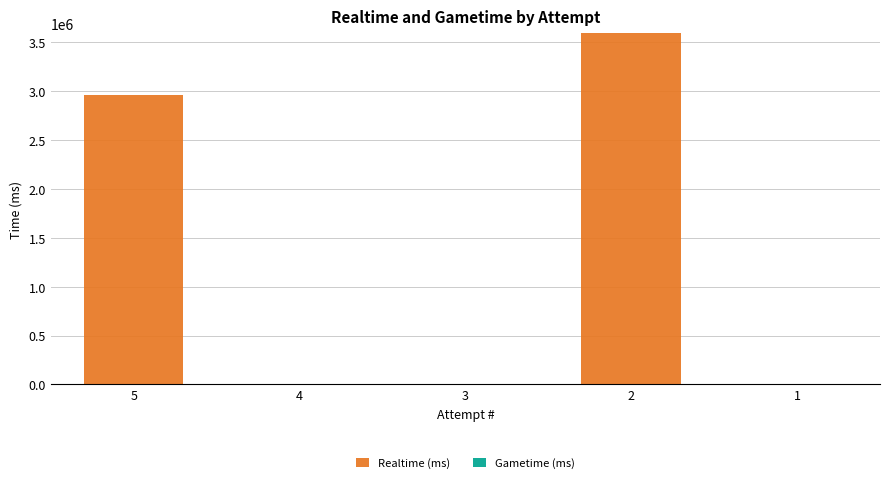

Is it true that the value at 2 is 3594519?

True